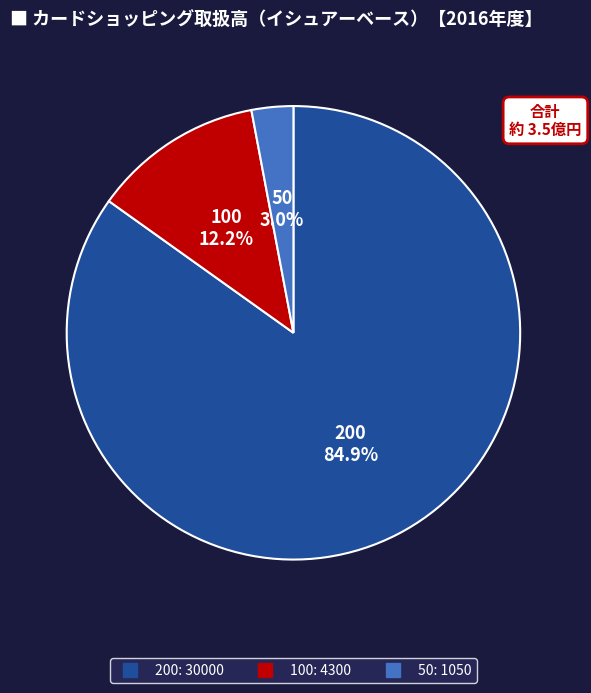

Does any single category account for the majority?

Yes